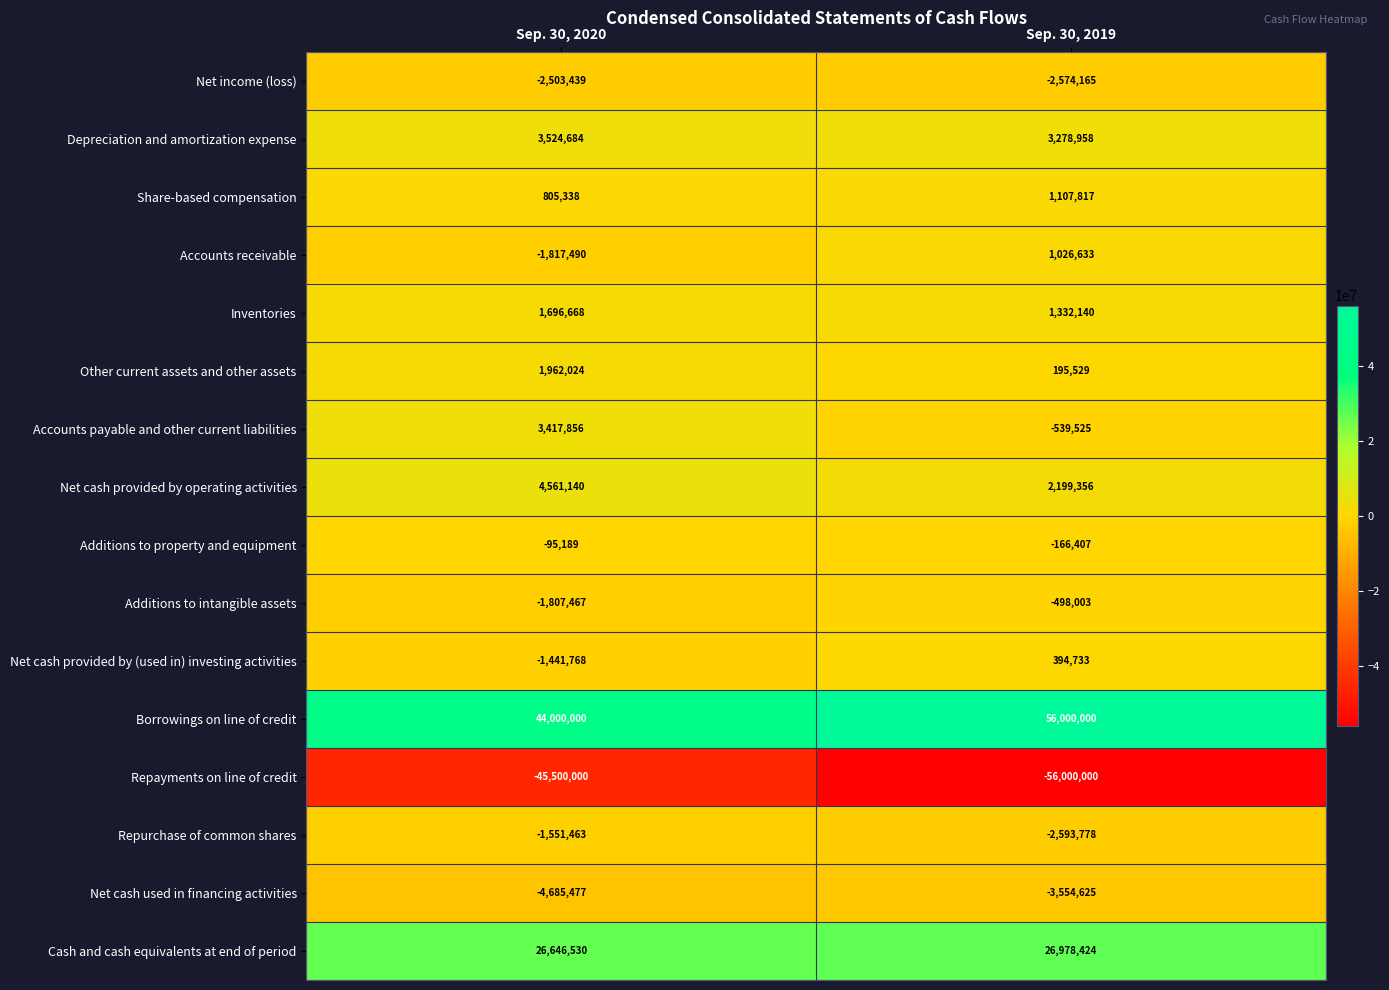

What is the smallest value displayed?

-56000000